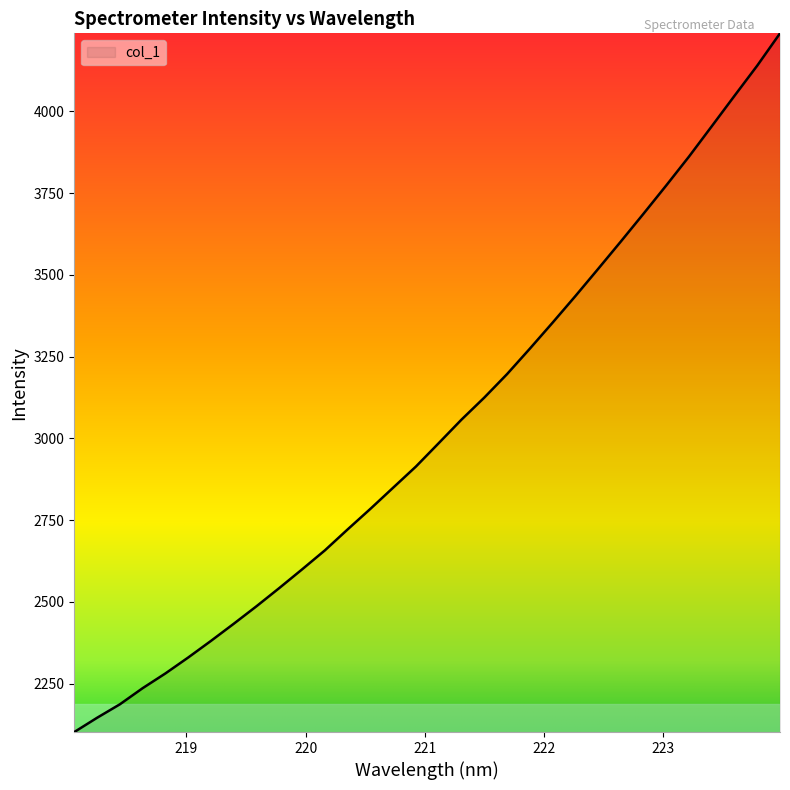

What is the minimum value shown in the chart?

2102.3